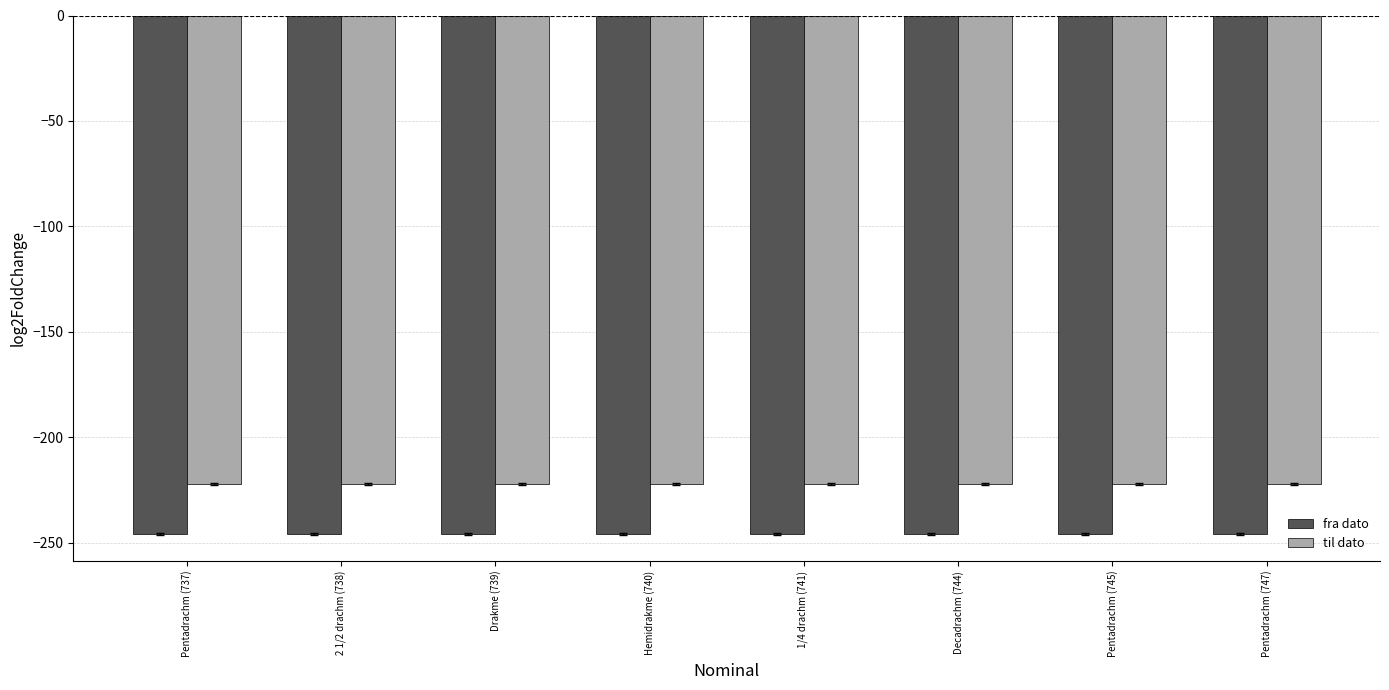

Is the value of fra dato at Hemidrakme (740) greater than the value of til dato at Hemidrakme (740)?

No